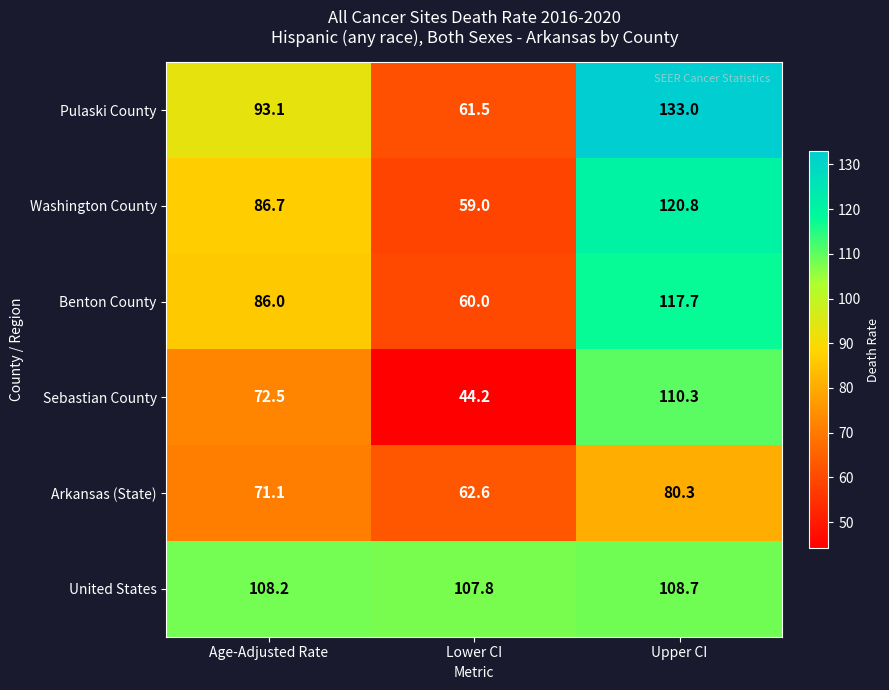

The value of Sebastian County at Upper CI is 187.8. True or false?

False